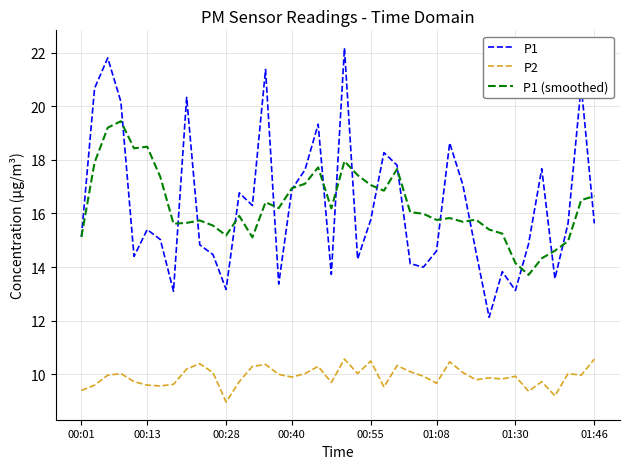

True or false: P2 and P1 cross at least once.

False